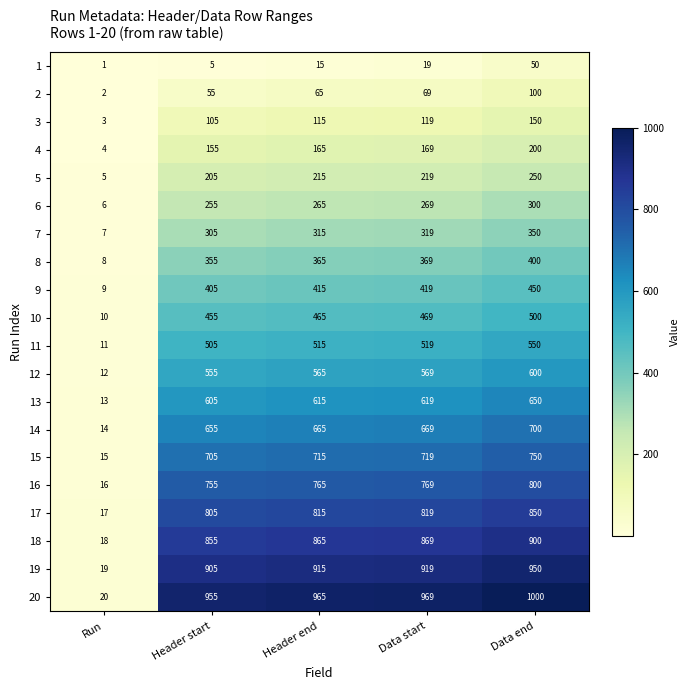

At how many categories does at least one series exceed 813?

4